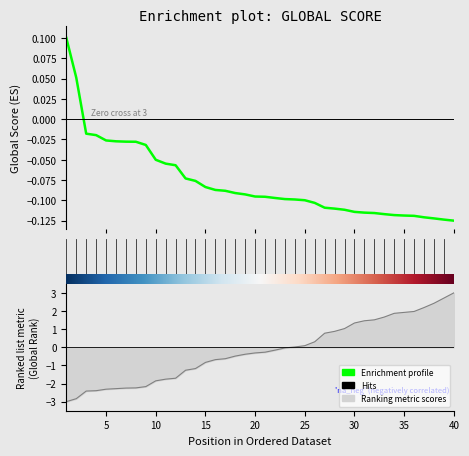

At how many categories does at least one series exceed 1?

12